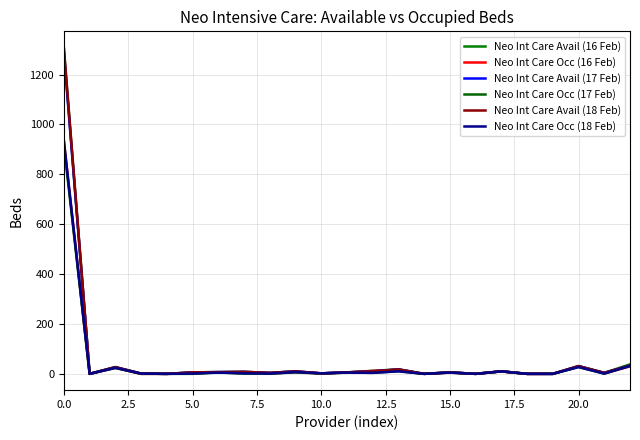

What is the average value of the Neo Int Care Occ (18 Feb) series?

47